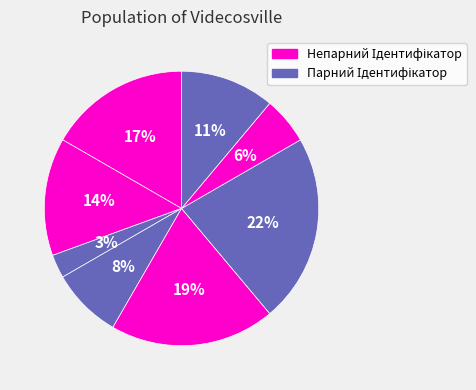

How many segments does this pie chart have?

8